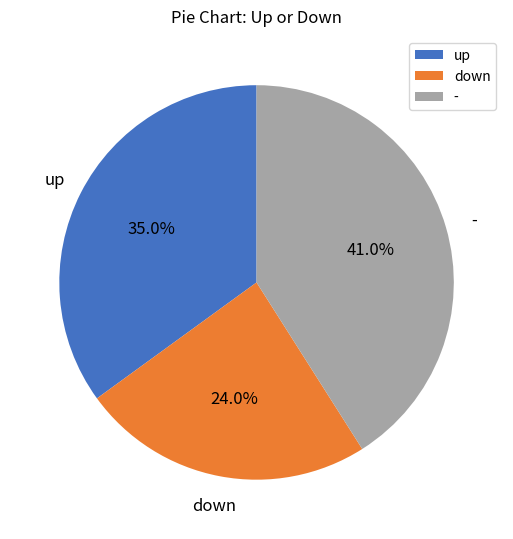

Which category has the biggest portion of the pie?

-